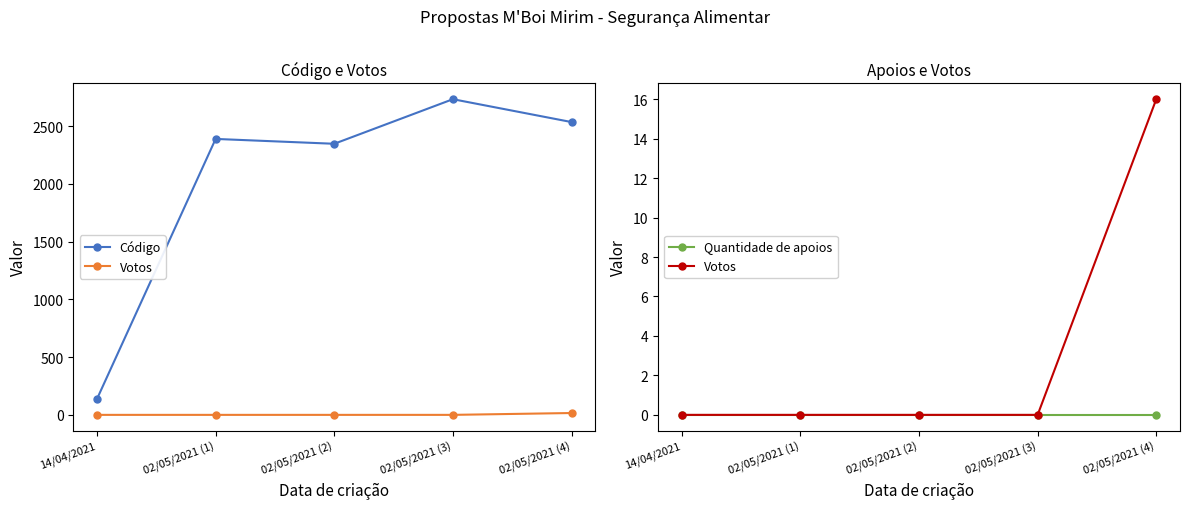

At which category is the sum across all series the highest?

02/05/2021 (3)